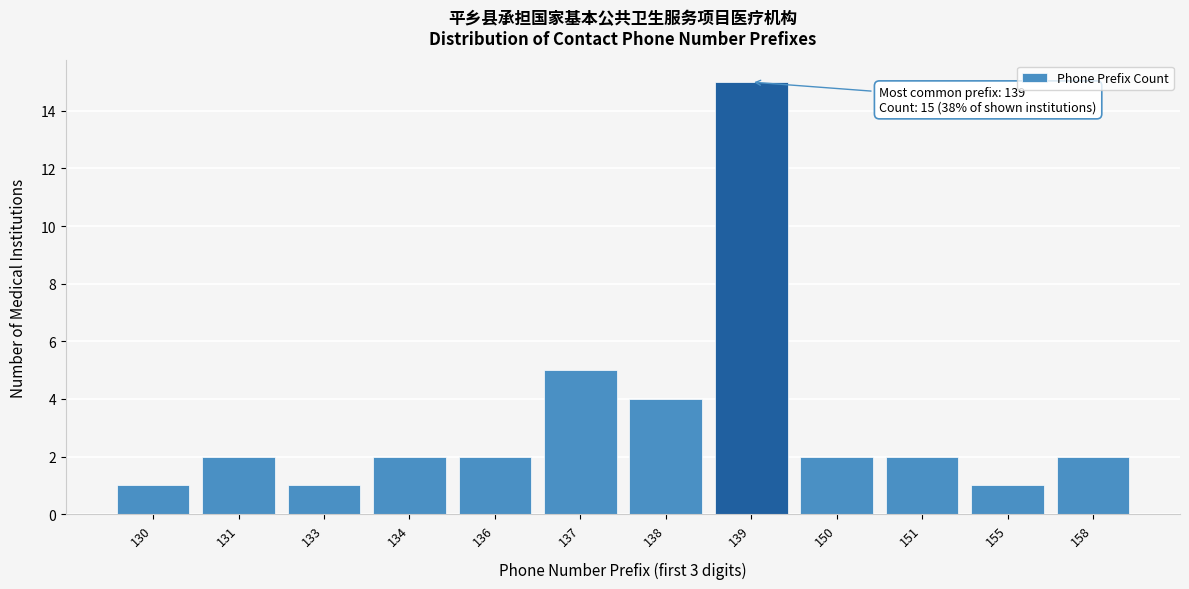

Reading left to right, transcribe all the data shown in this chart.

1	2	1	2	2	5	4	15	2	2	1	2